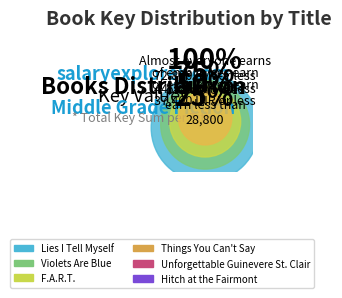

To the nearest percent, what portion does Hitch at the Fairmont represent?

13%